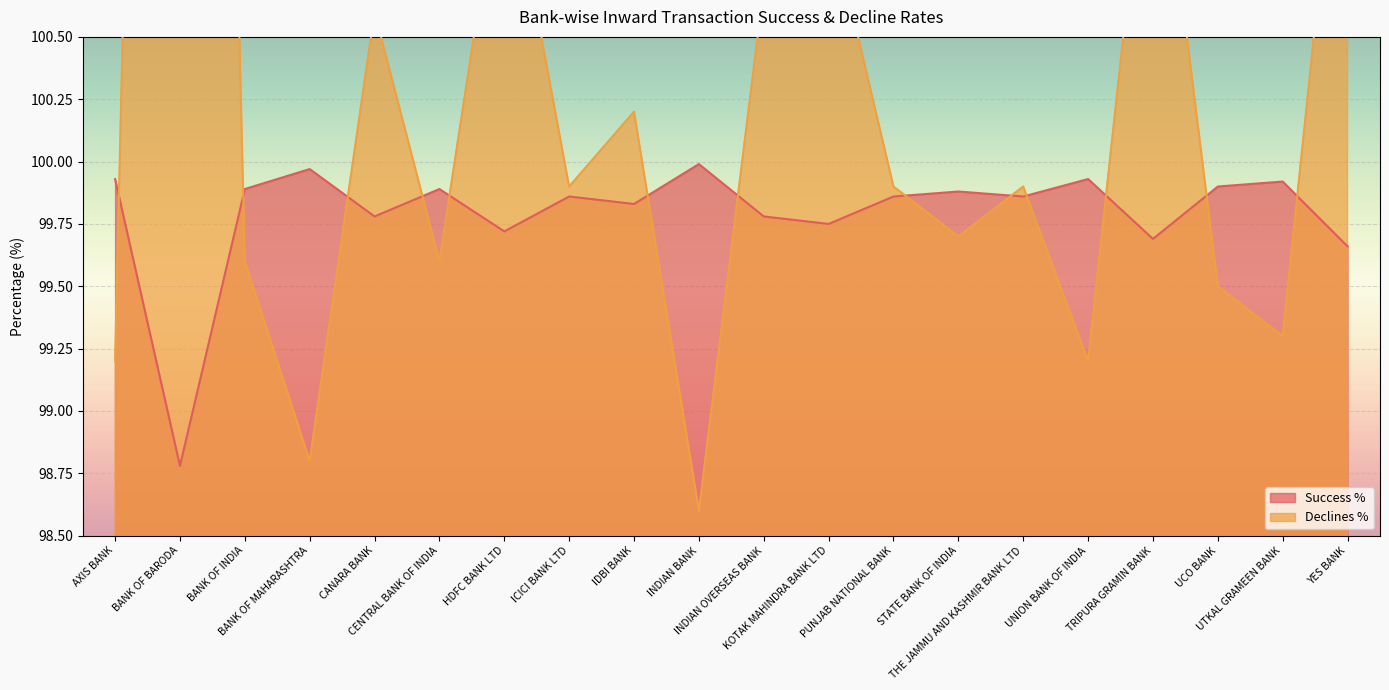

The value of Success % at BANK OF MAHARASHTRA is 100.0. True or false?

True